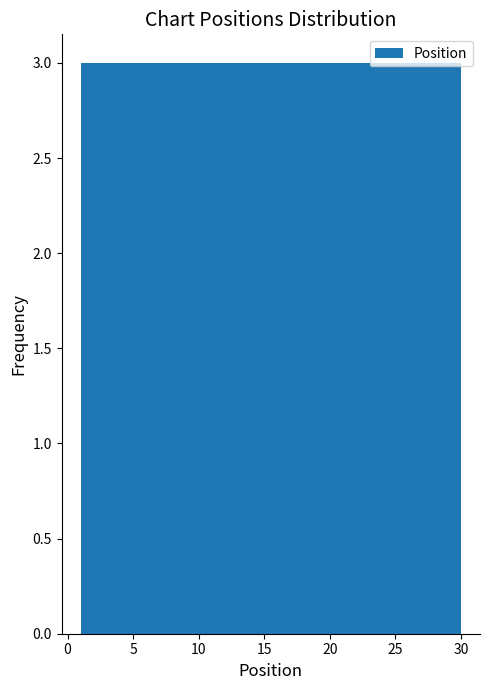

Reading left to right, list every bar in this chart as the range it spans on the x-axis followed by its height. Neither the bar edges nor the heights are printed on the chart, so give them approximately, as read against the axes.

1.0 to 3.9: 3
3.9 to 6.8: 3
6.8 to 9.7: 3
9.7 to 12.6: 3
12.6 to 15.5: 3
15.5 to 18.4: 3
18.4 to 21.3: 3
21.3 to 24.2: 3
24.2 to 27.1: 3
27.1 to 30.0: 3